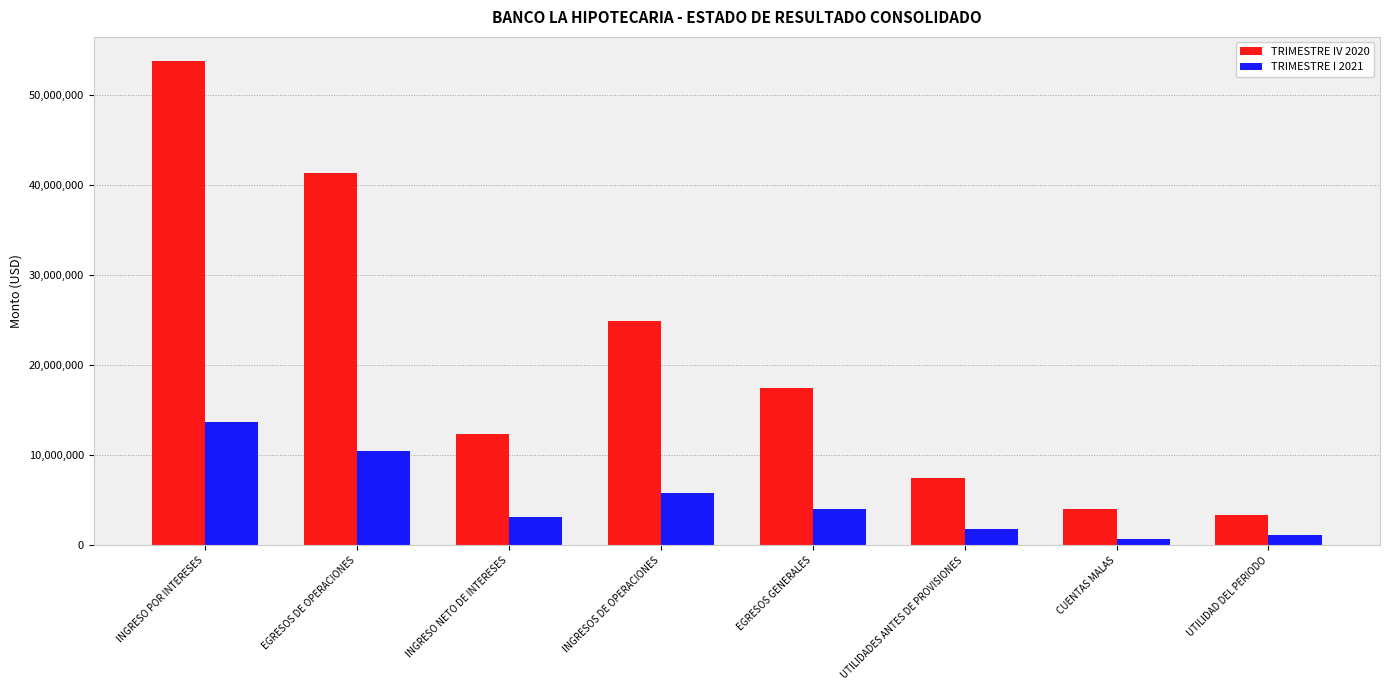

Is it true that TRIMESTRE IV 2020 equals 67401961.4 at EGRESOS DE OPERACIONES?

False